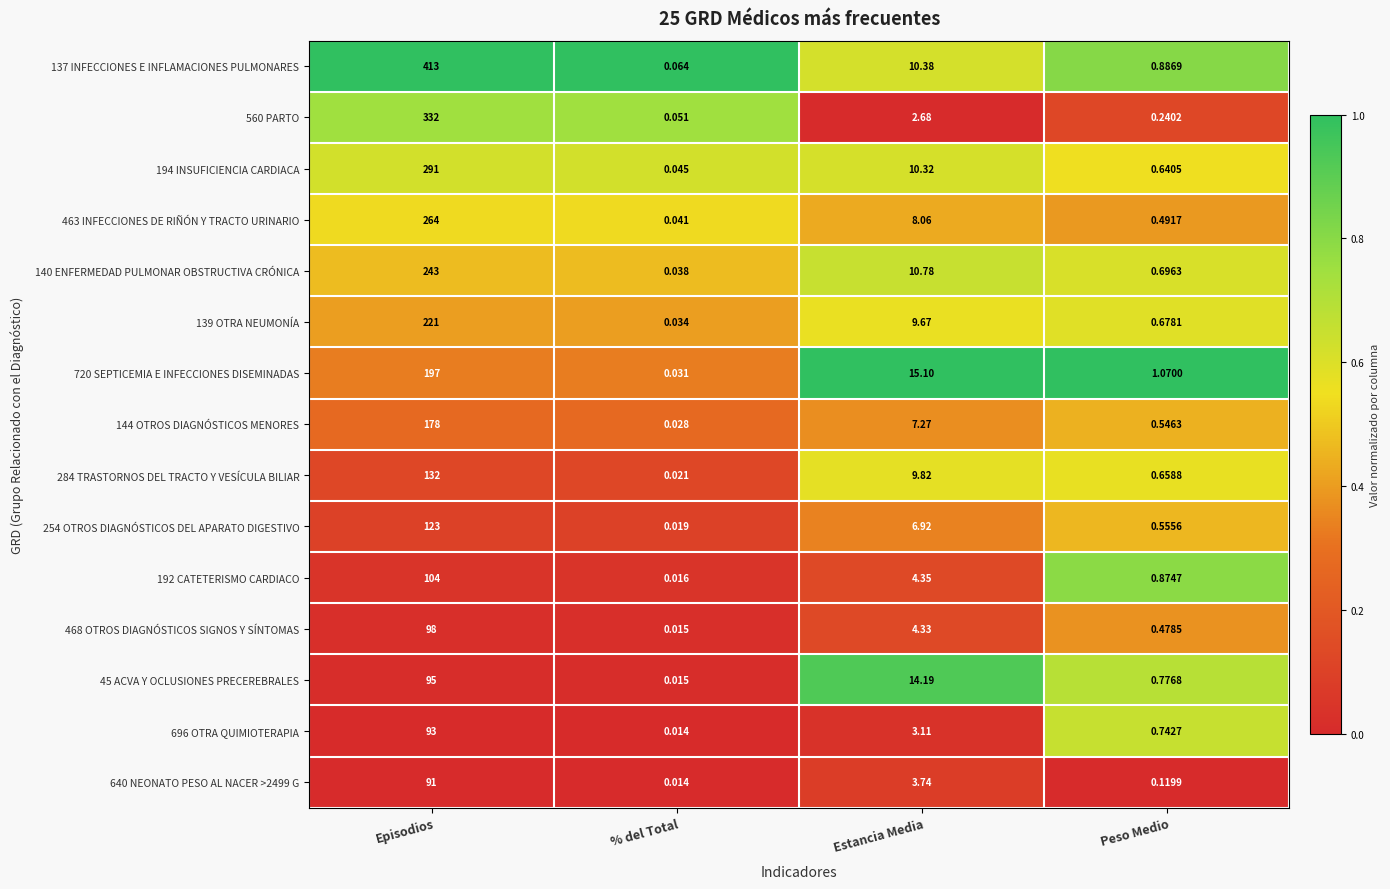

What is the total value across all series at Peso Medio?

9.5